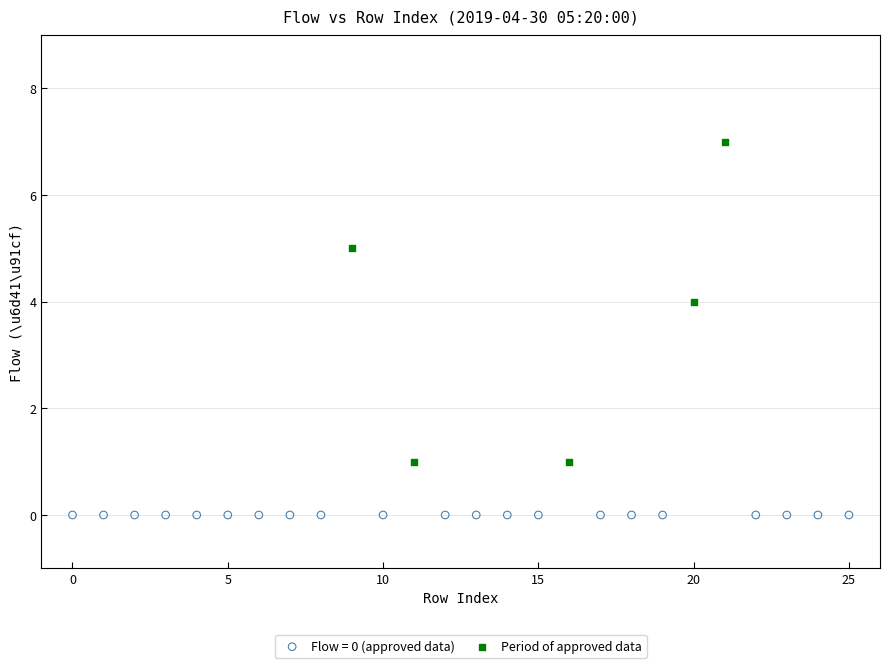

Which series reaches the minimum Y coordinate?

Flow = 0 (approved data)